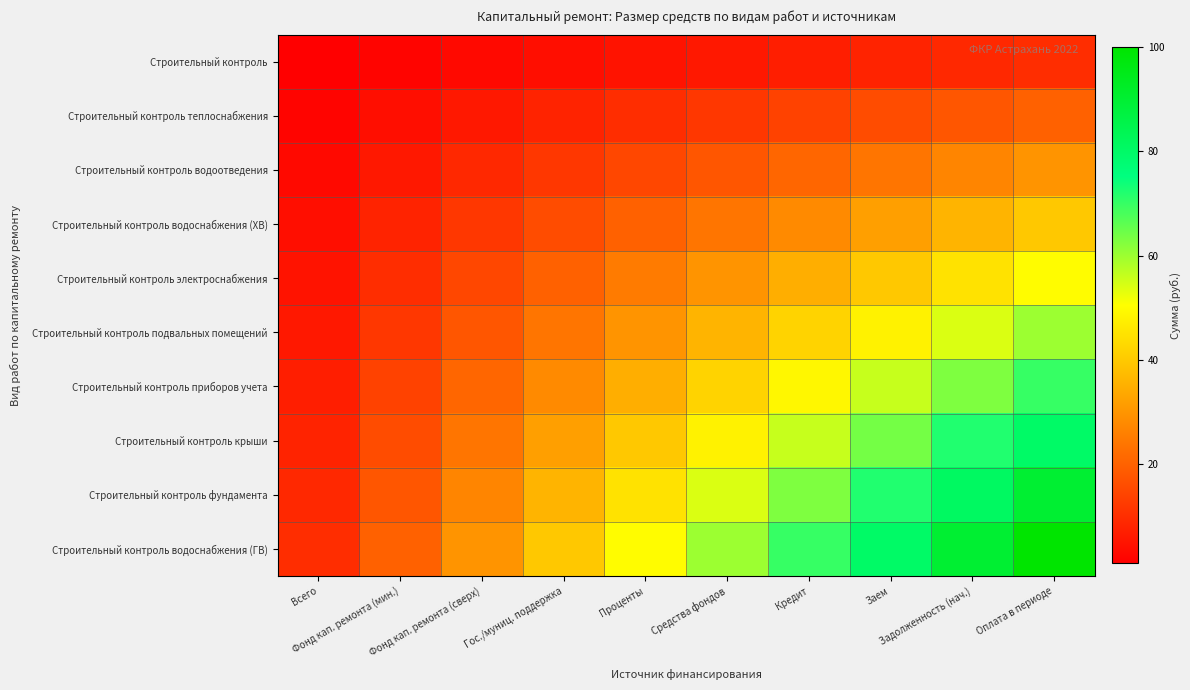

At how many categories does at least one series exceed 77?

3